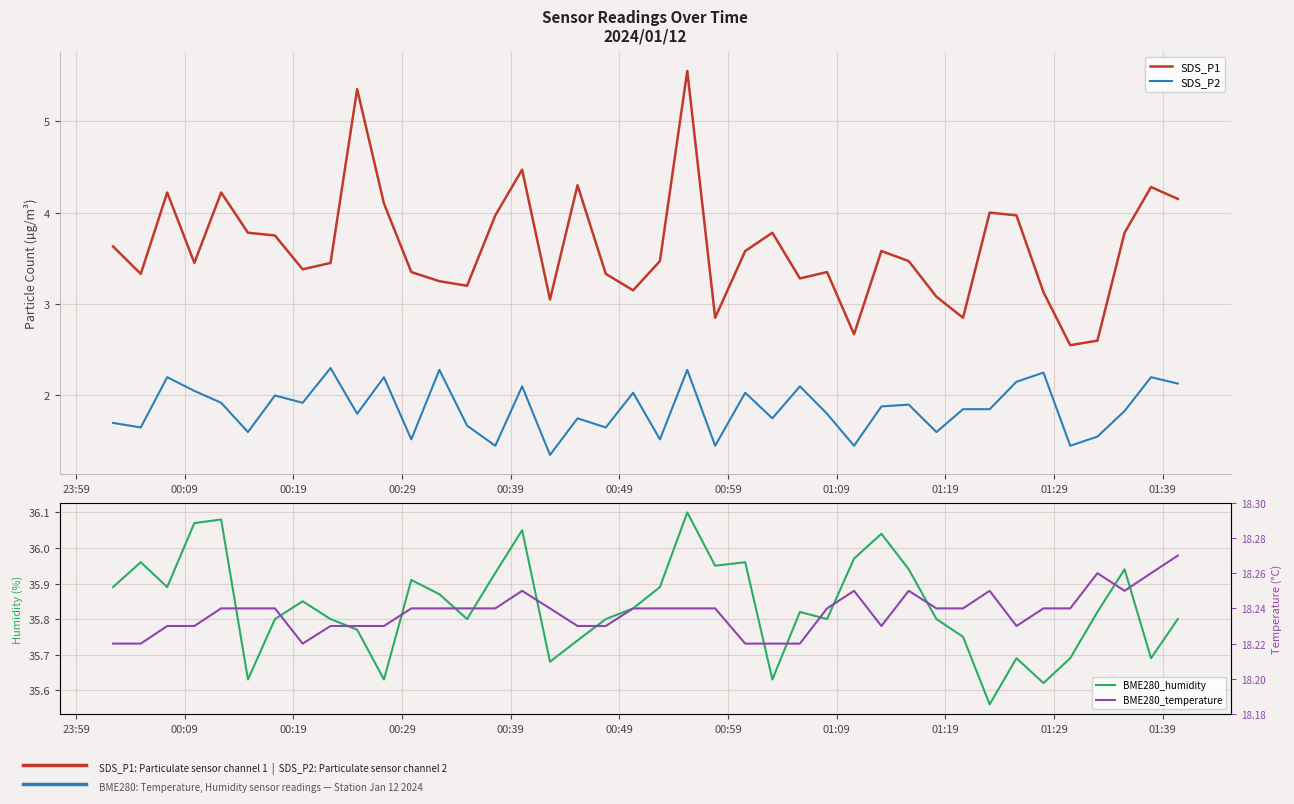

True or false: SDS_P2 and SDS_P1 intersect in this chart.

False